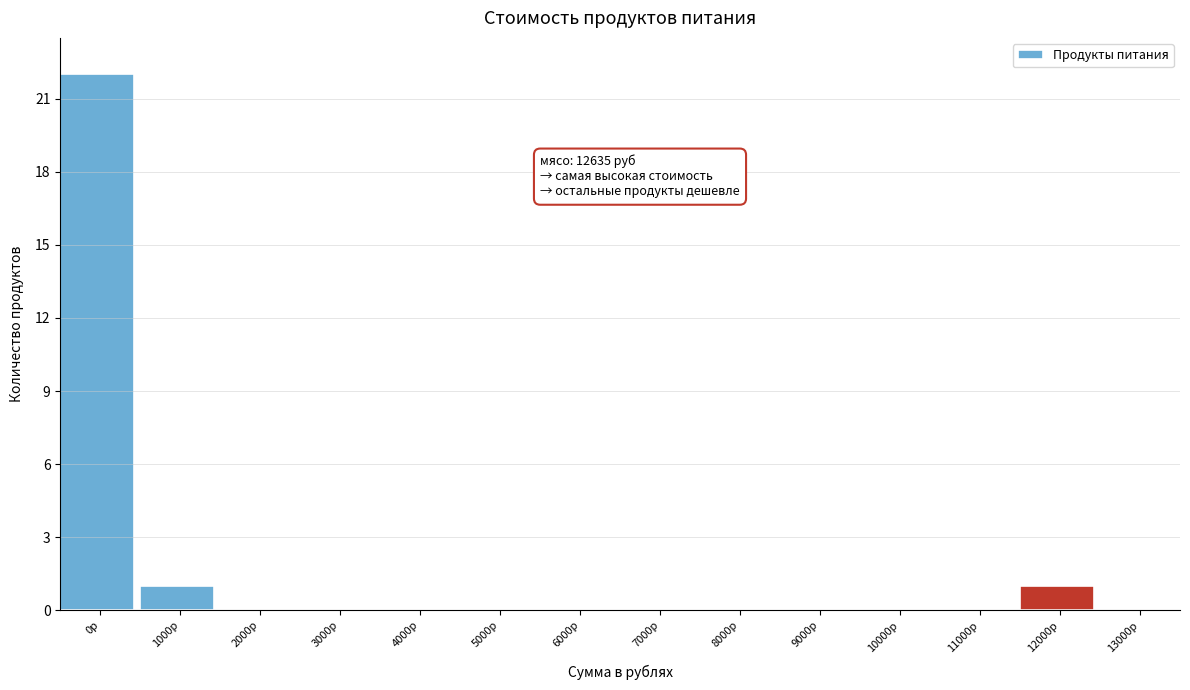

Reading right to left, what are all the values shown in this chart?

13000р=0	12000р=1	11000р=0	10000р=0	9000р=0	8000р=0	7000р=0	6000р=0	5000р=0	4000р=0	3000р=0	2000р=0	1000р=1	0р=22